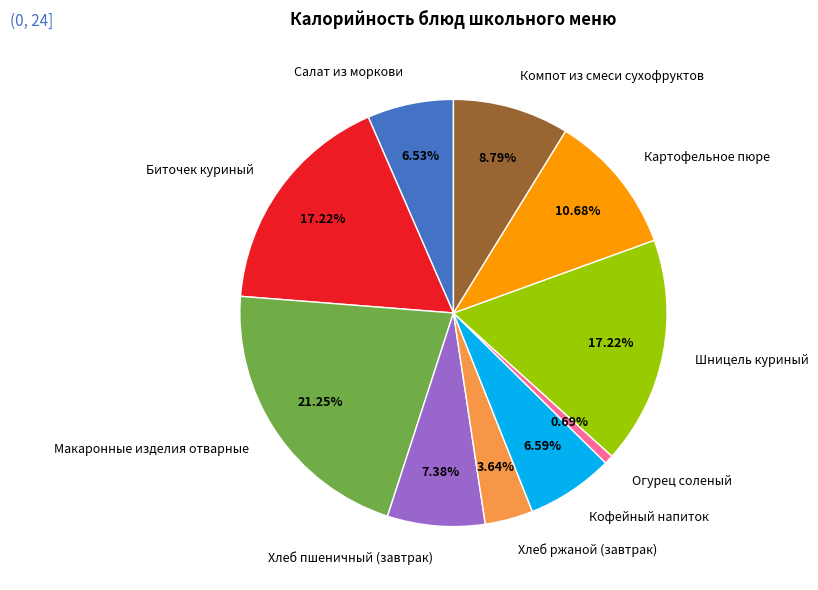

Do Картофельное пюре and Шницель куриный together represent more than half of the pie?

No